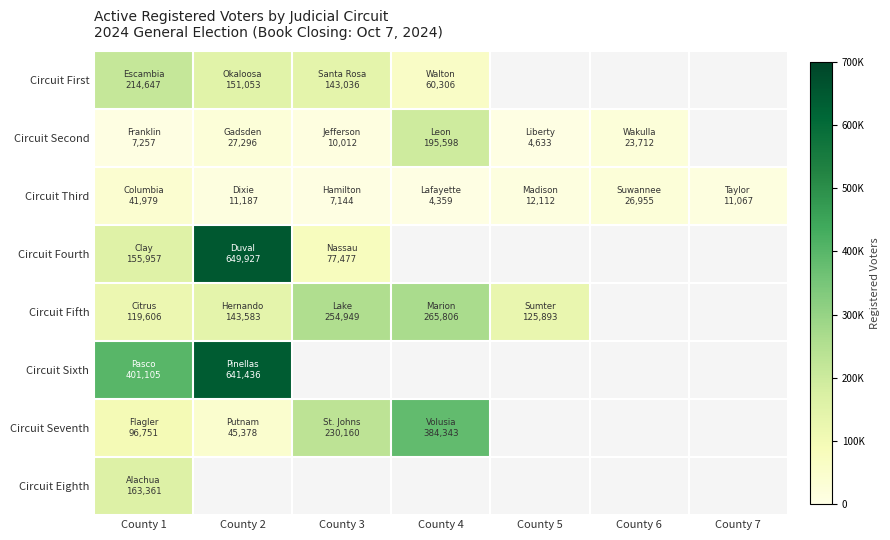

Which has a higher value, County 3 or County 1?

County 1